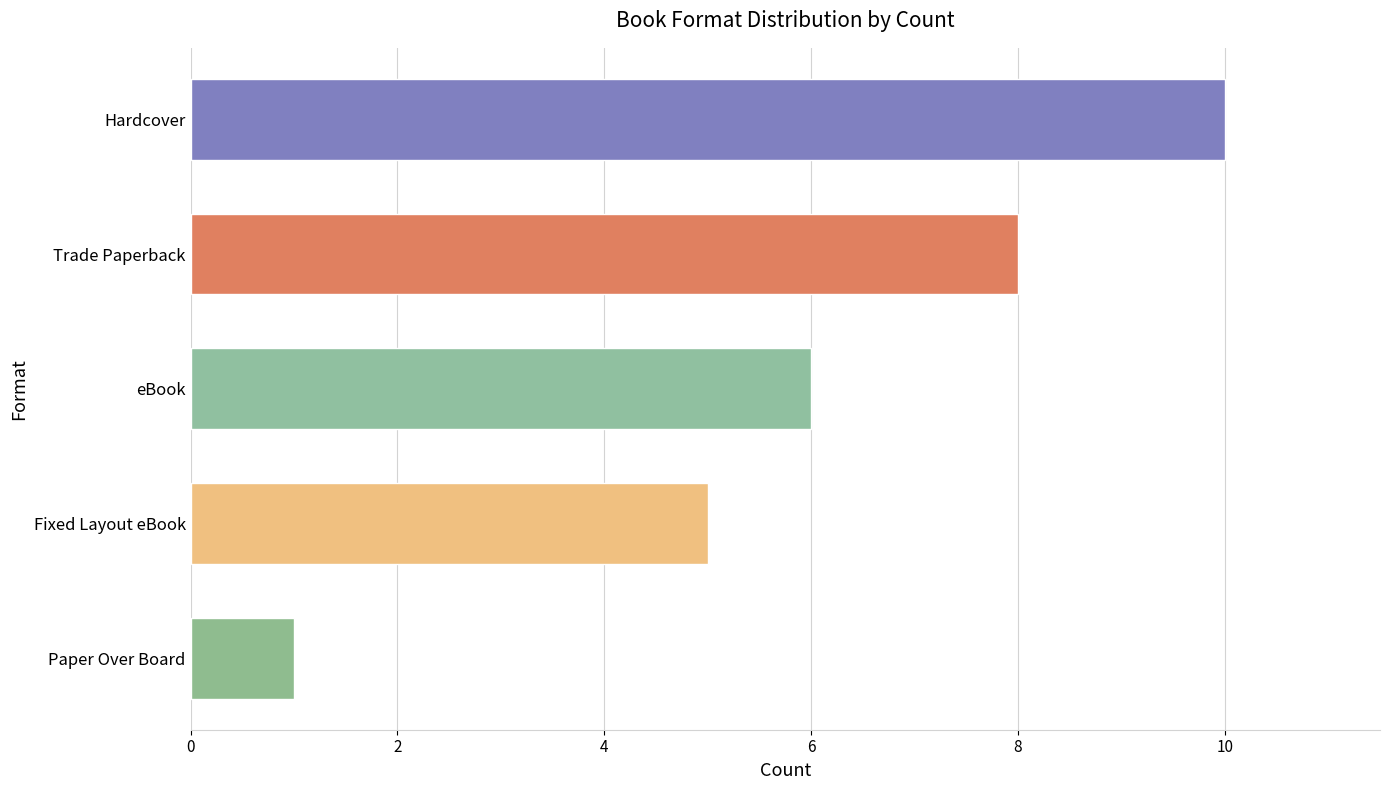

Reading bottom to top, extract all data points from this chart.

Paper Over Board=1	Fixed Layout eBook=5	eBook=6	Trade Paperback=8	Hardcover=10